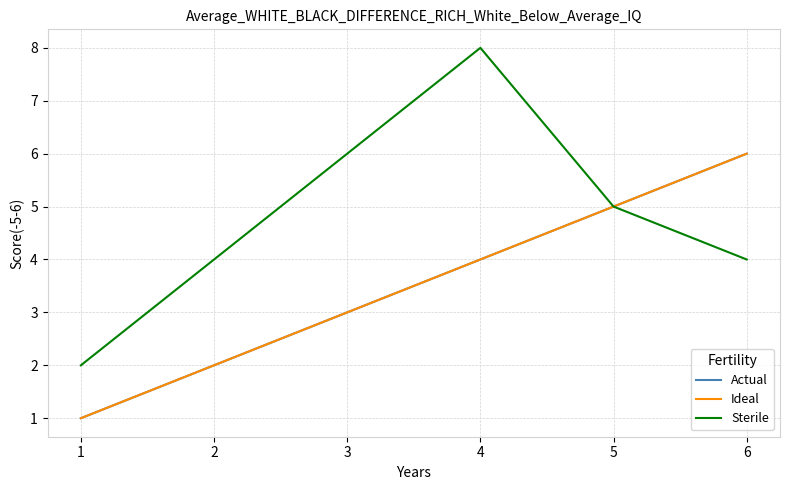

List the series in order of their peak value, highest first.

Sterile, Actual, Ideal